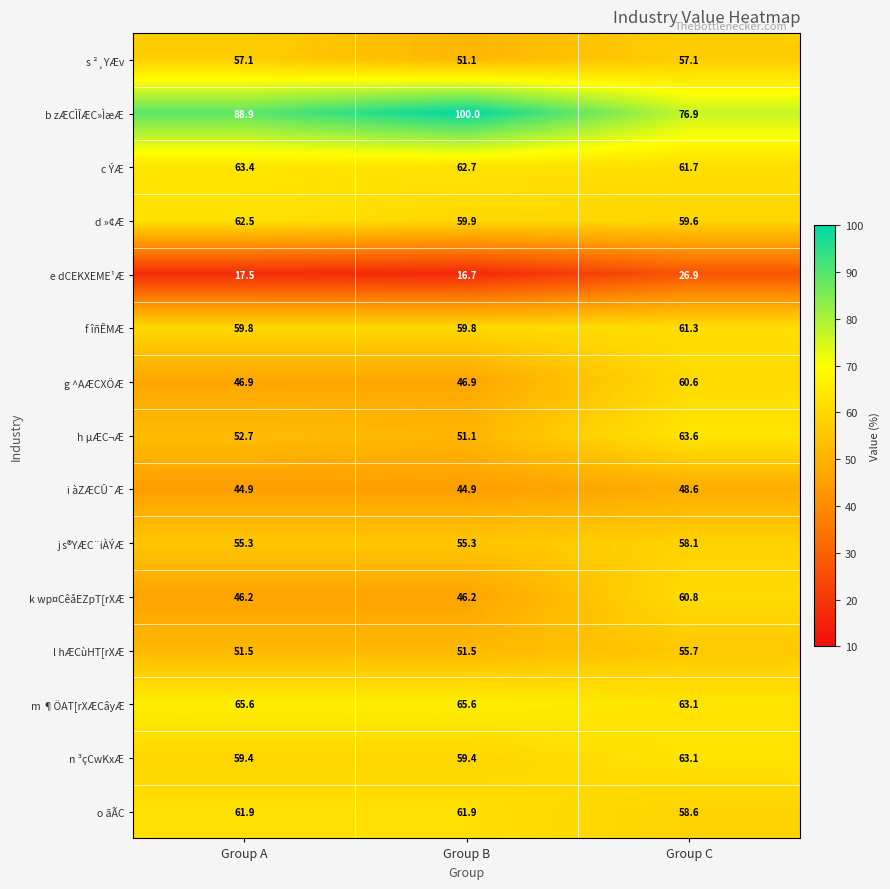

At how many categories does at least one series exceed 20?

3